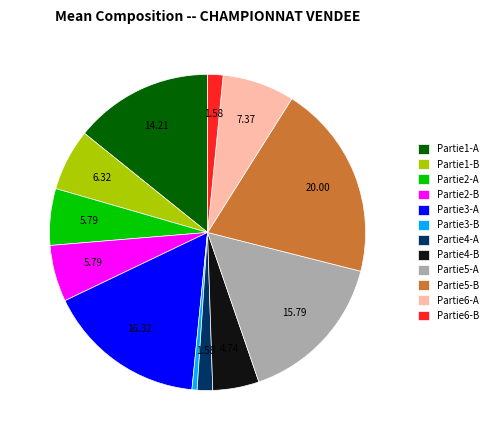

Which category has the biggest portion of the pie?

Partie5-B